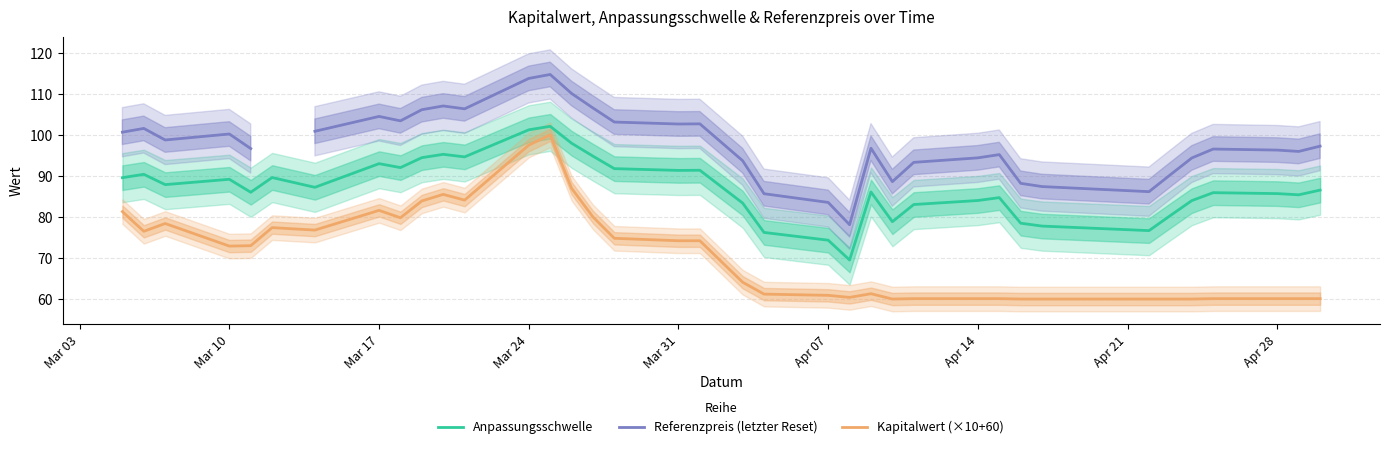

True or false: Anpassungsschwelle and Kapitalwert (×10+60) intersect in this chart.

False